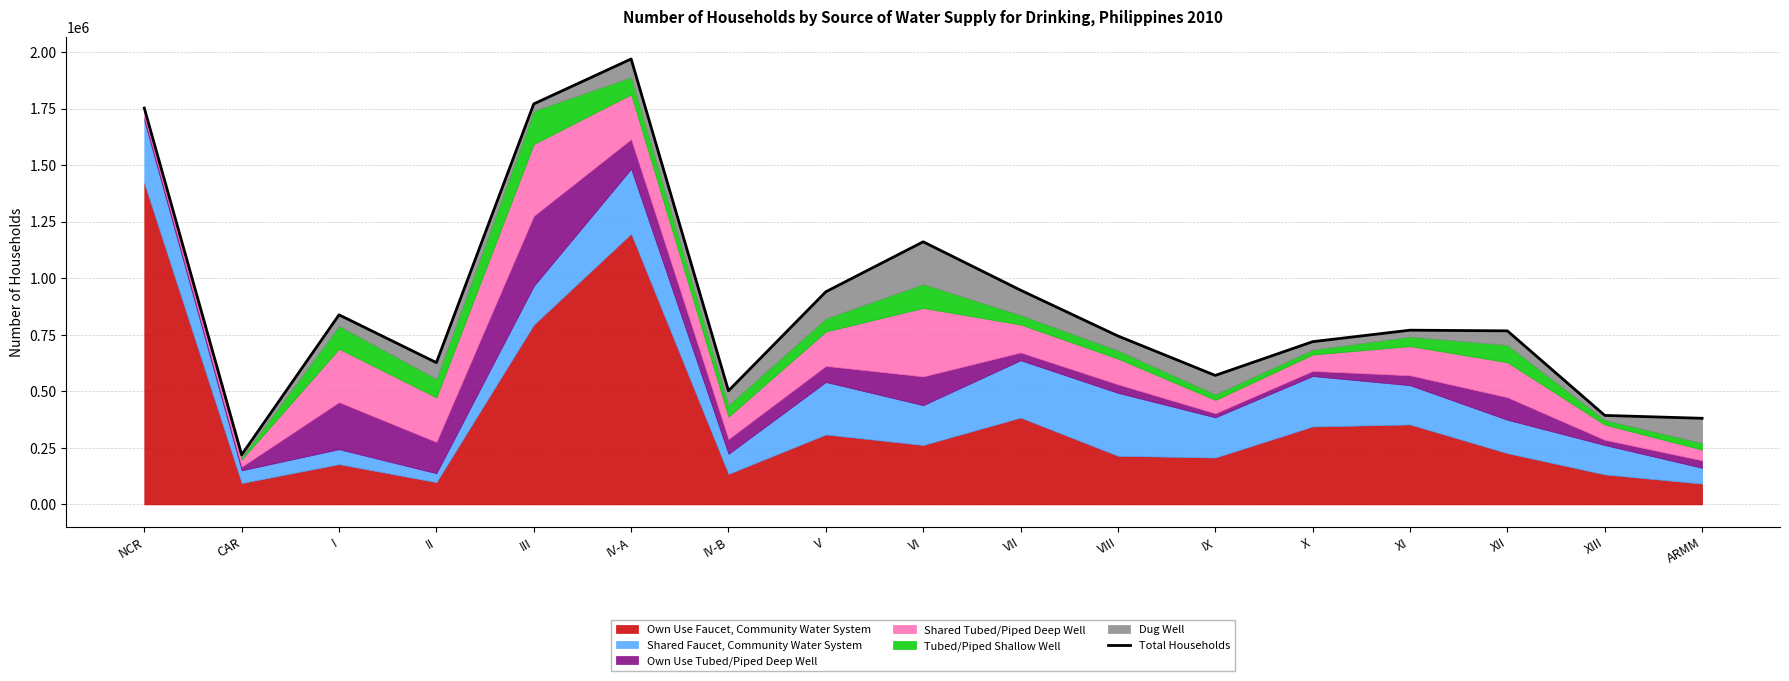

What is the maximum value shown in the chart?

1969982